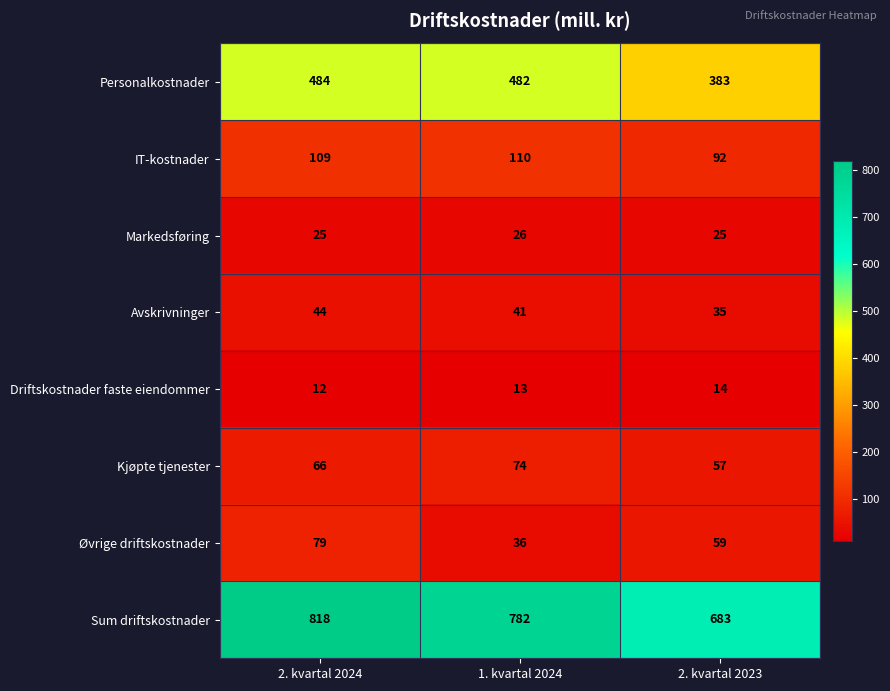

Which series has the largest range (max minus min)?

Sum driftskostnader